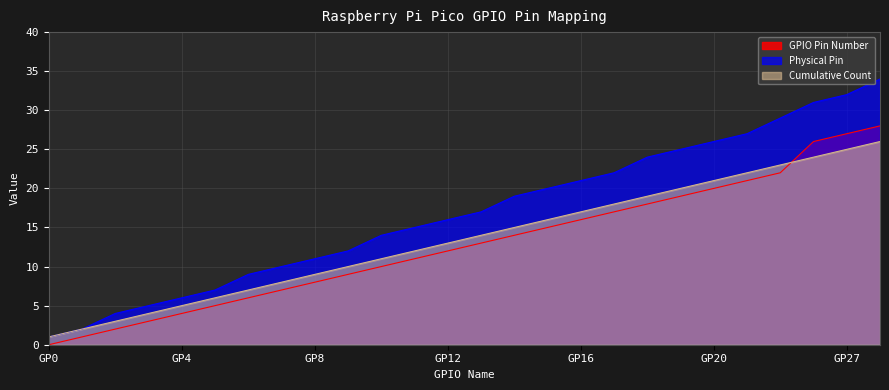

Which series has the largest range (max minus min)?

Physical Pin